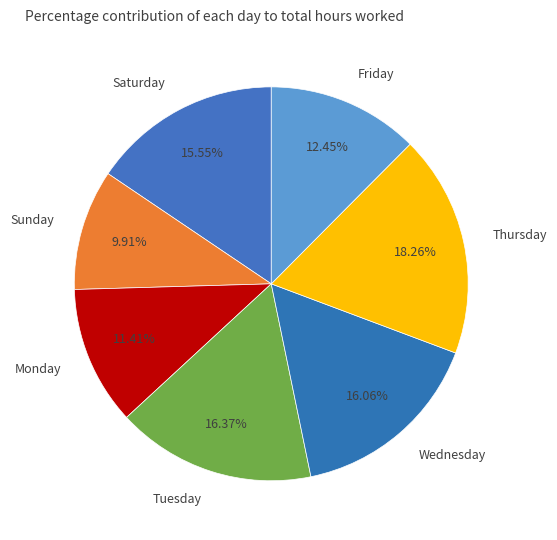

To the nearest percent, what is the average slice percentage?

14%